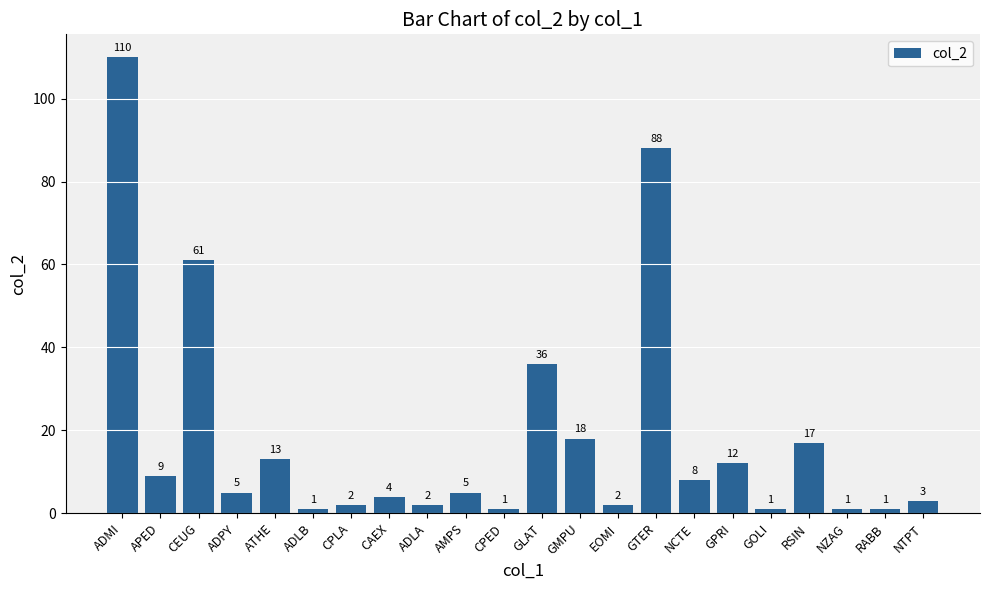

The value at APED is 9. True or false?

True